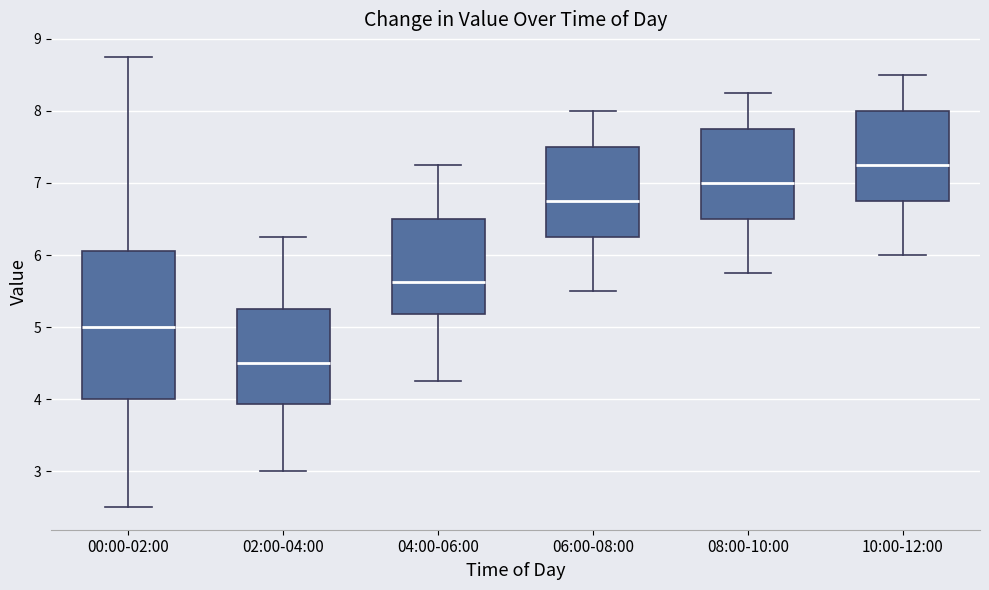

Which box's median line is the highest?

10:00-12:00